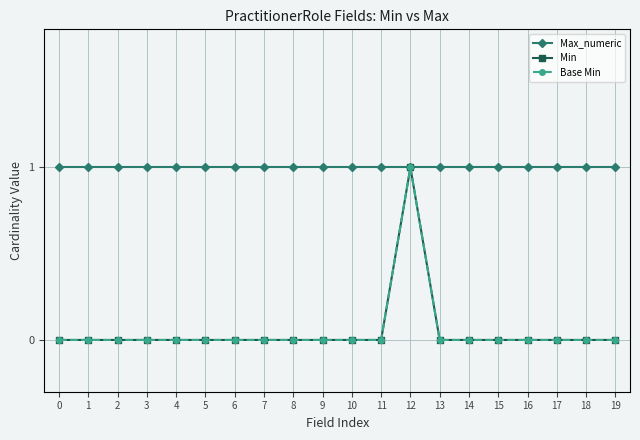

What is the value of the Max_numeric point at the 12th from the left?

1